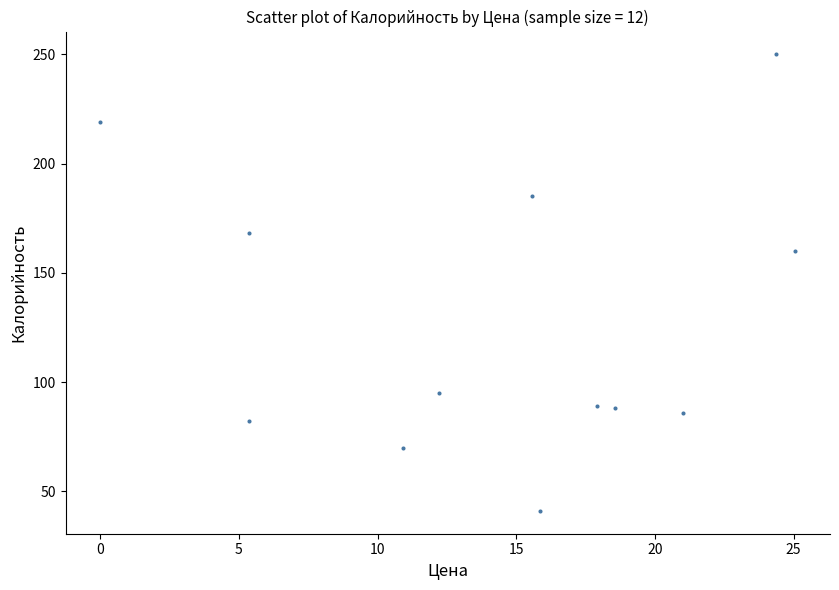

What Y value in the scatter plot is closest to 145?

160